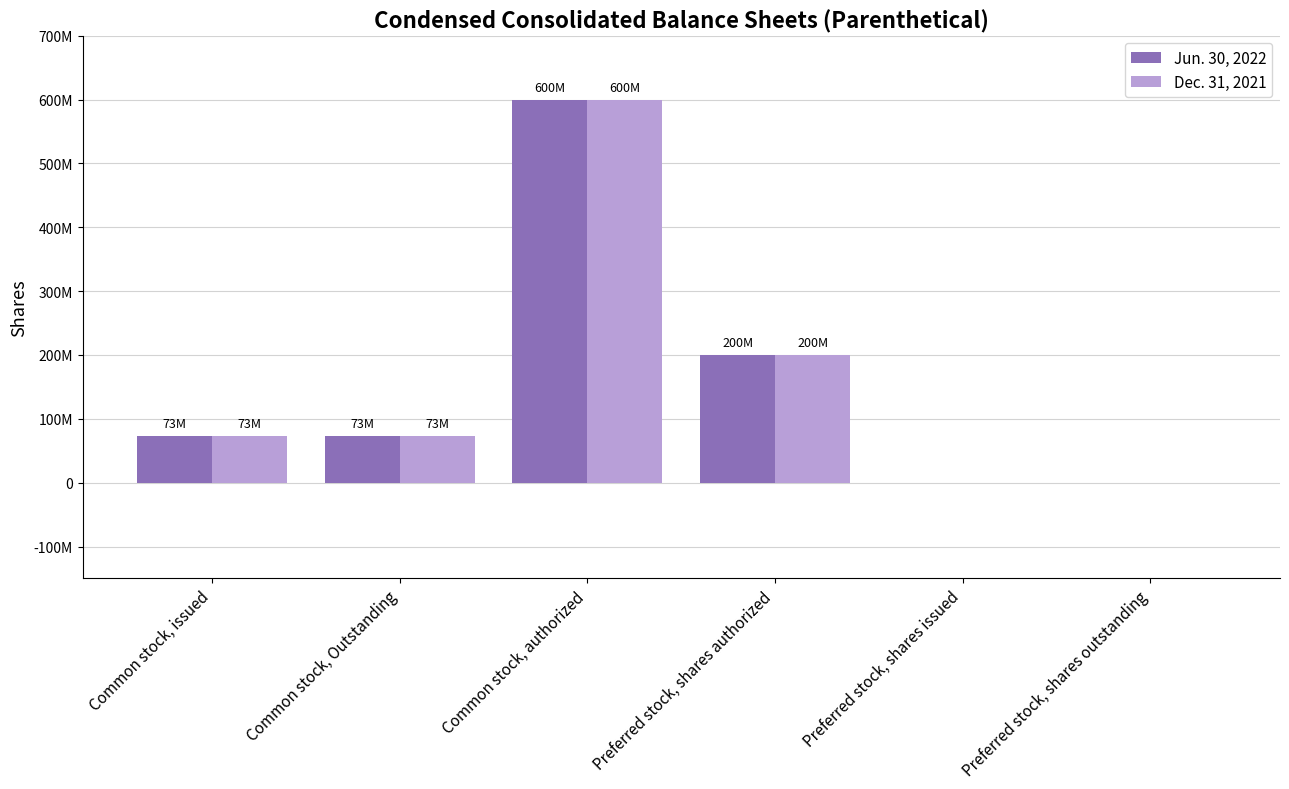

Does the chart contain stacked bars?

No